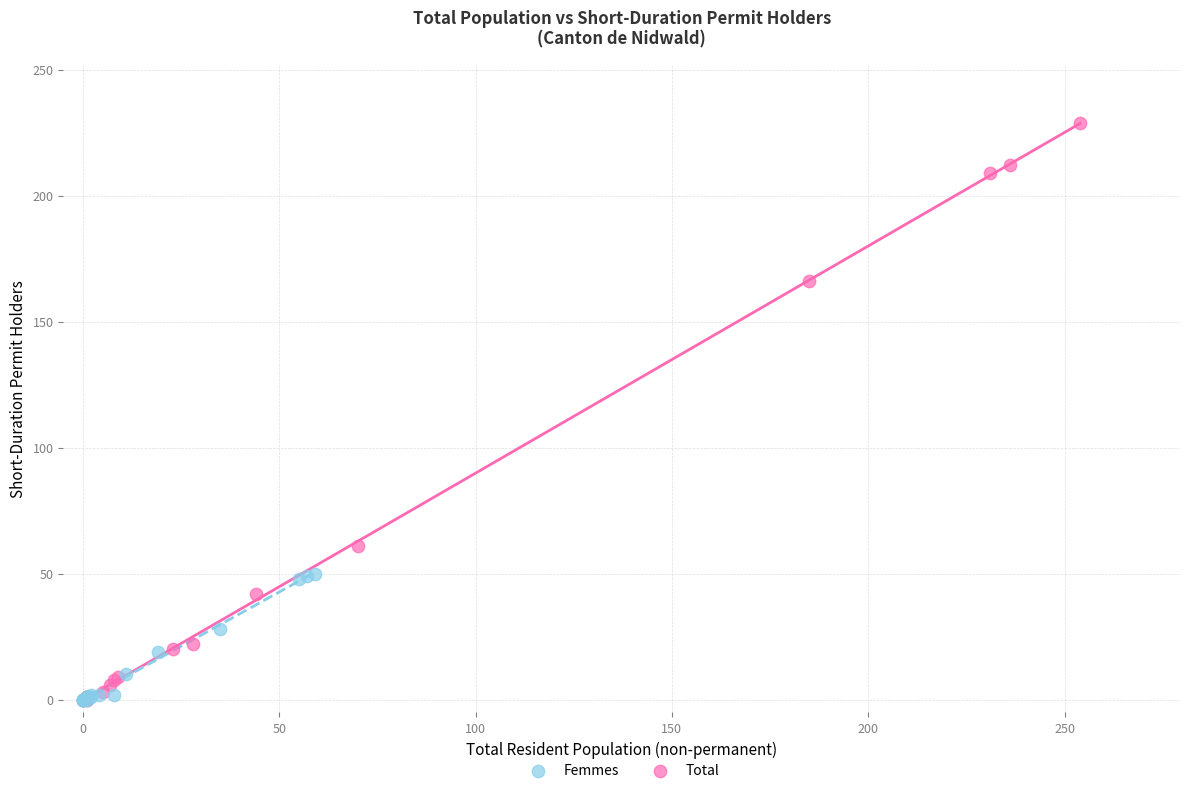

Which series contains the highest Y value?

Total